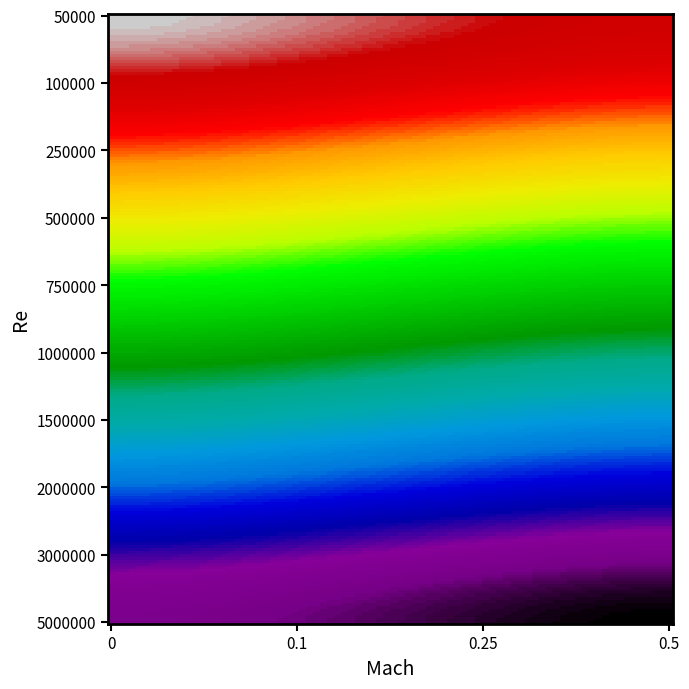

Reading right to left, extract all data points from this chart.

50000: 2	1
100000: 10	9
250000: 18	17
500000: 26	25
750000: 34	33
1000000: 42	41
1500000: 50	49
2000000: 58	57
3000000: 66	65
5000000: 74	73